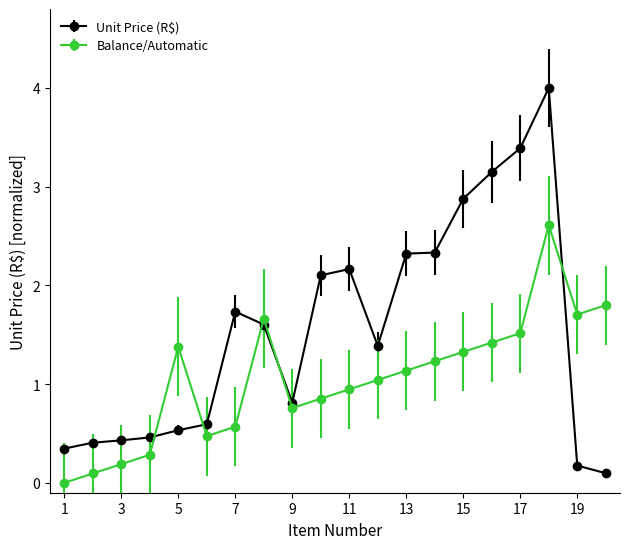

What is the value of the Balance/Automatic point at the 5th from the left?

1.4